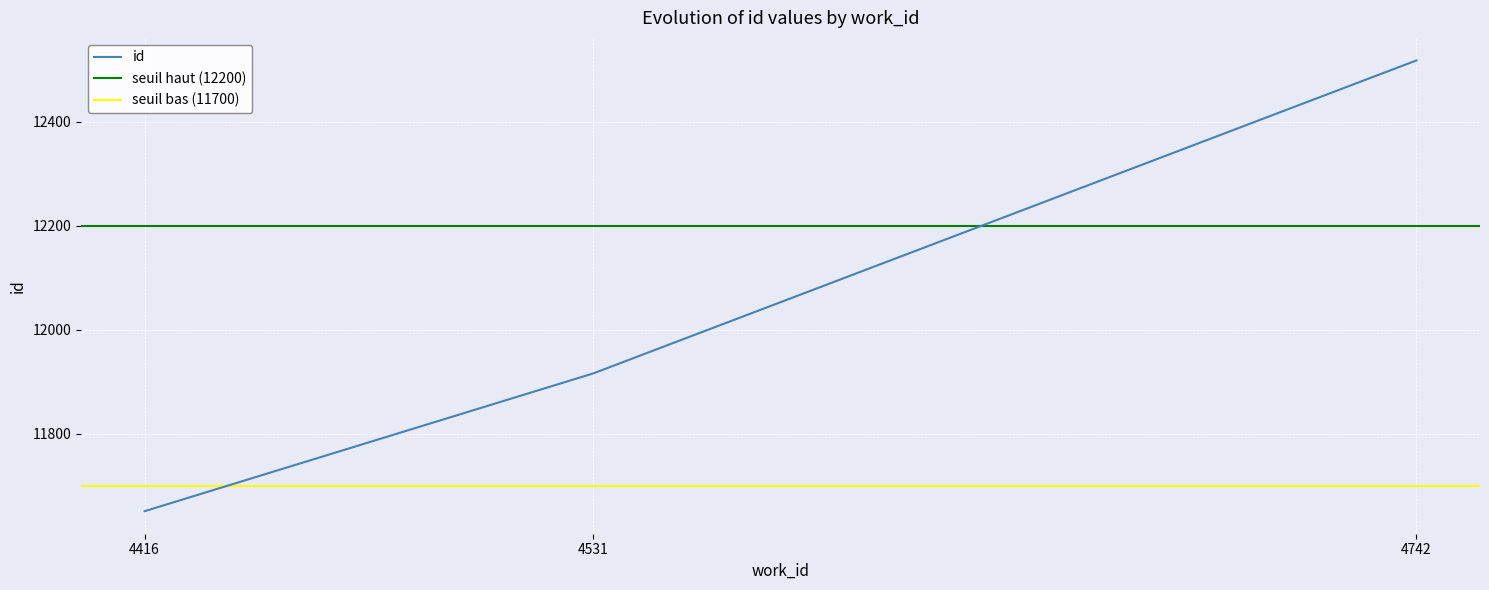

What is the difference between the values at 4416 and 4531?

265